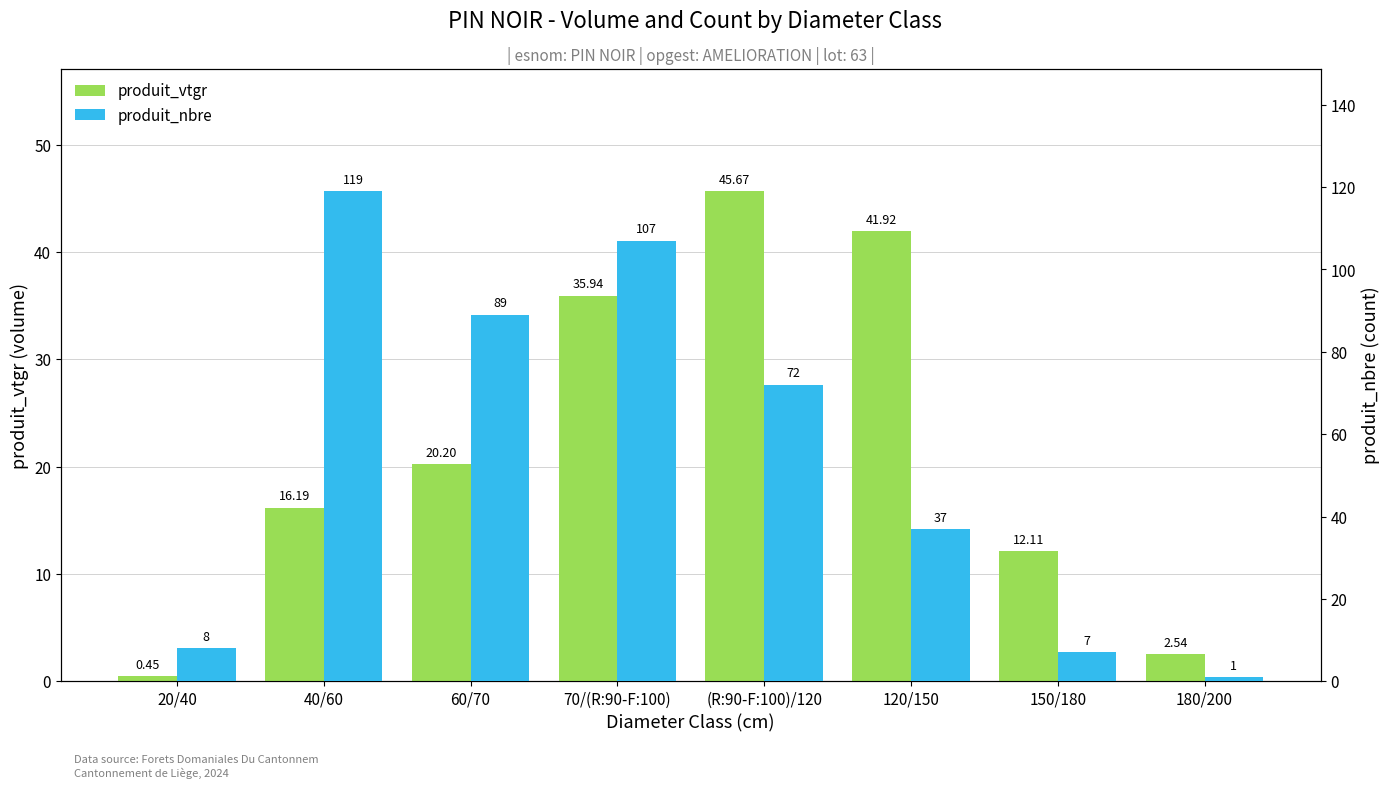

Reading right to left, list all the values displayed in this chart.

produit_vtgr: 2.5	12.1	41.9	45.7	35.9	20.2	16.2	0.4
produit_nbre: 1.0	7.0	37.0	72.0	107.0	89.0	119.0	8.0